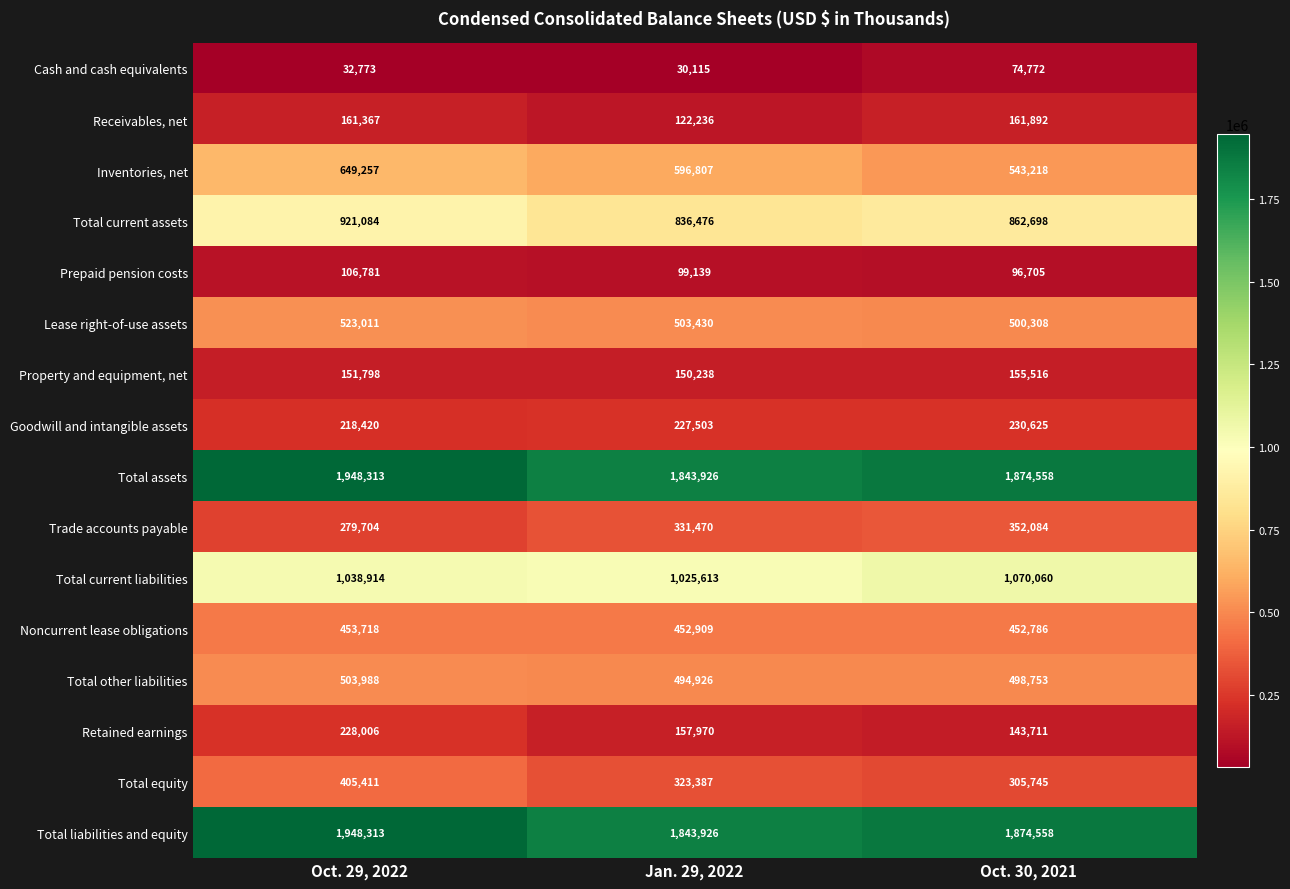

At how many categories does at least one series exceed 1207217?

3